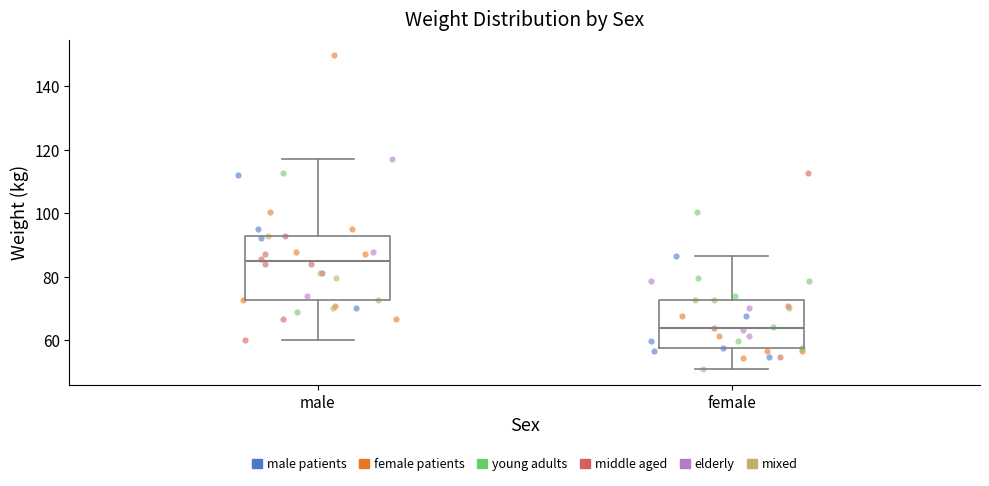

Where does the lower whisker of the box for male end on the y-axis? The values are not printed on the chart, so give them approximately, as read against the axis.

60